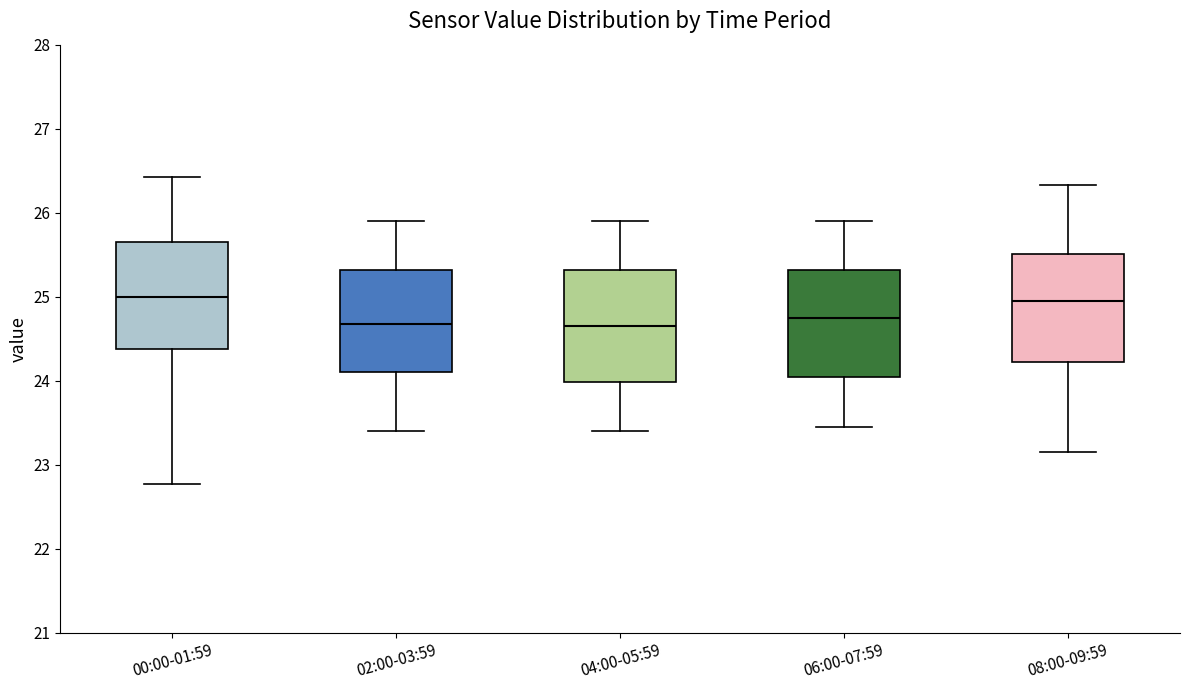

Reading left to right, transcribe this box plot: for each box, give where its median line is, the range the box spans, and where its two whiskers end, as read against the y-axis. The values are not printed on the chart, so give them approximately, as read against the axis.

00:00-01:59: median 25.0, box 24.4 to 25.7, whiskers 22.8 to 26.4
02:00-03:59: median 24.7, box 24.1 to 25.3, whiskers 23.4 to 25.9
04:00-05:59: median 24.7, box 24.0 to 25.3, whiskers 23.4 to 25.9
06:00-07:59: median 24.8, box 24.0 to 25.3, whiskers 23.5 to 25.9
08:00-09:59: median 25.0, box 24.2 to 25.5, whiskers 23.2 to 26.3